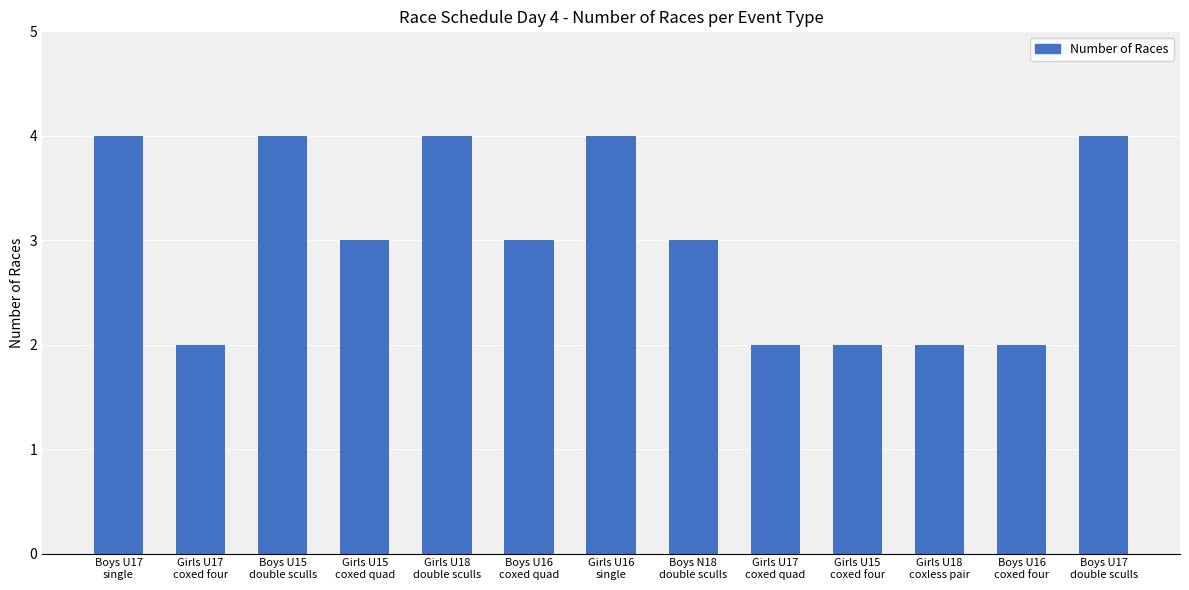

What is the label of the 9th bar from the right?

Girls U18
double sculls